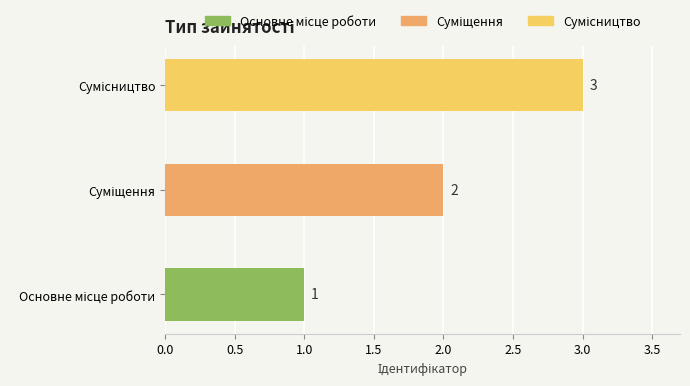

What is the difference between the maximum and minimum values?

2